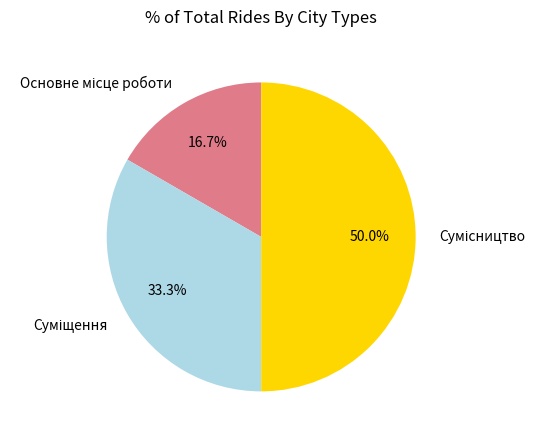

To the nearest percent, what is the average slice percentage?

33%